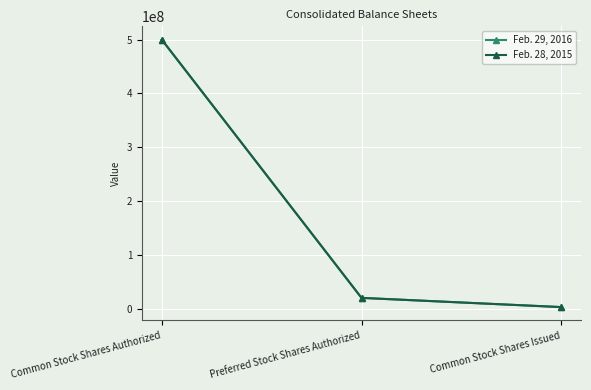

At which label does Feb. 29, 2016 first exceed 20000000?

Common Stock Shares Authorized